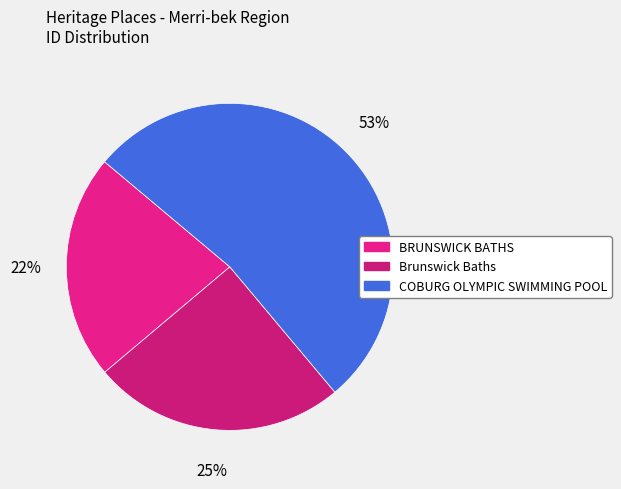

To the nearest percent, what portion does COBURG OLYMPIC SWIMMING POOL represent?

53%